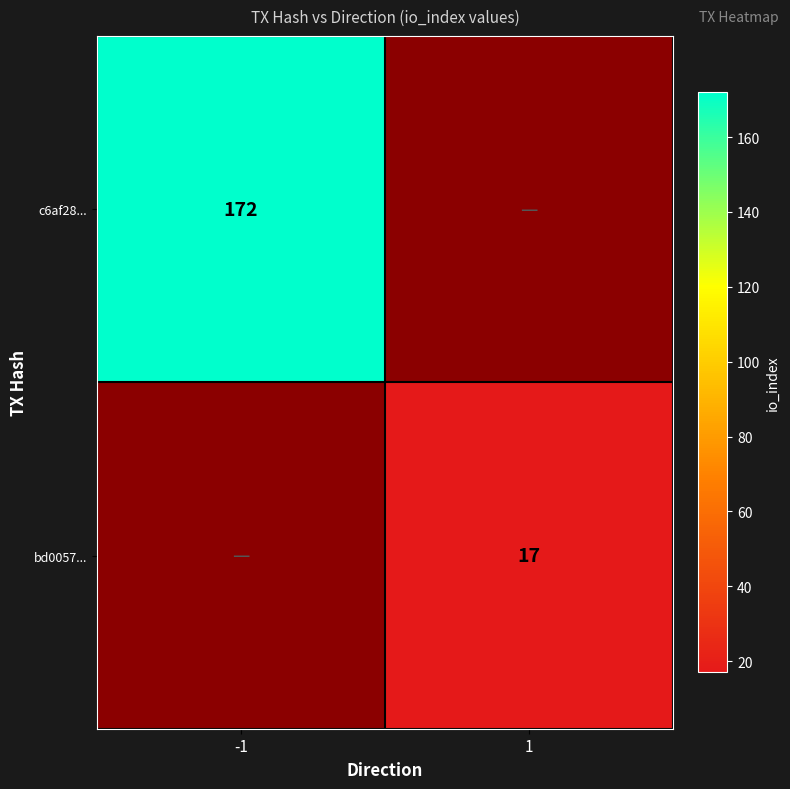

Is the value of bd0057... at 1 greater than the value of c6af28... at -1?

No